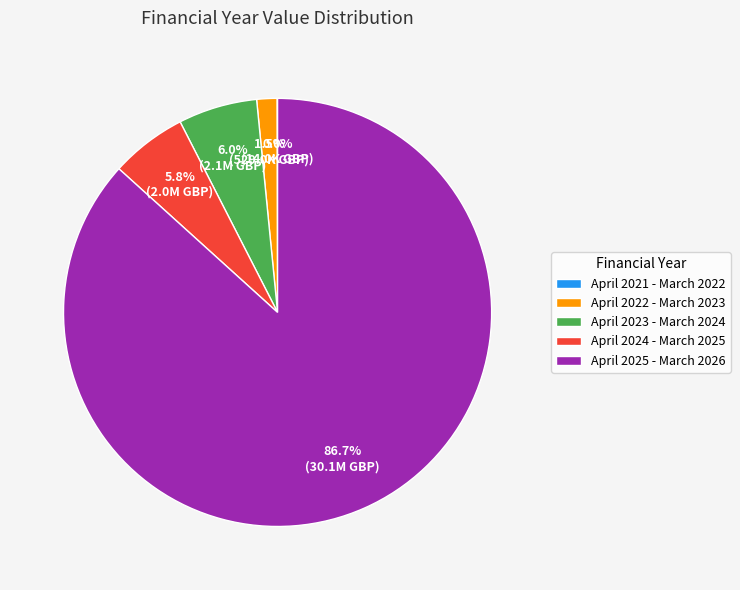

Which category accounts for the majority?

April 2025 - March 2026